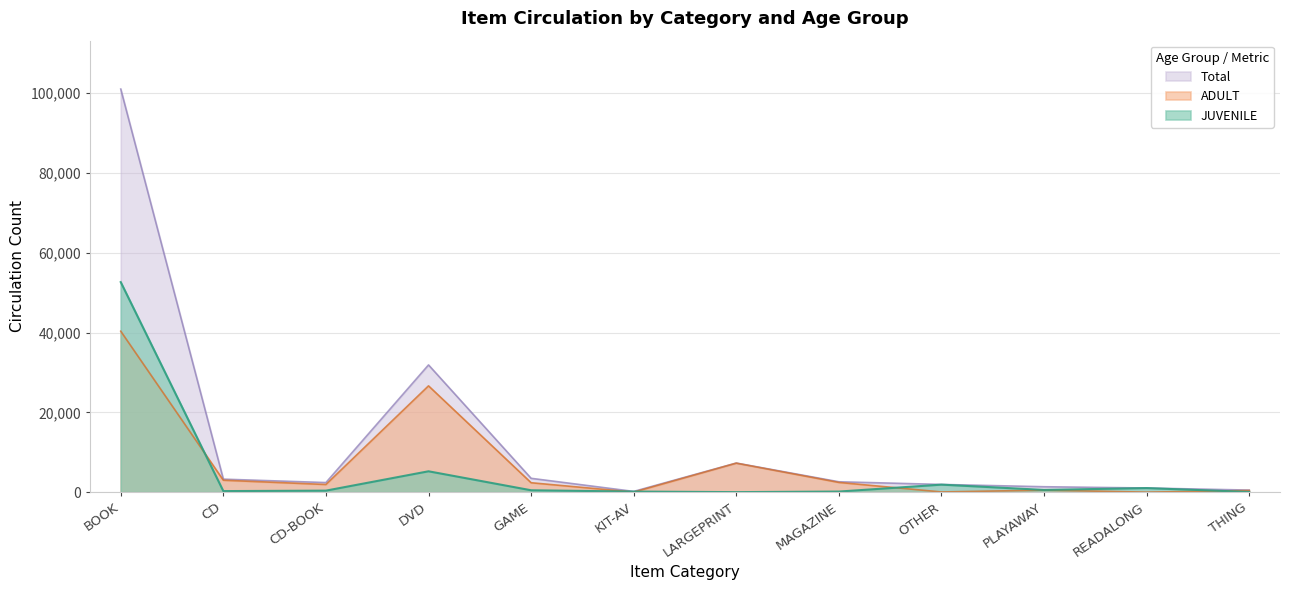

Where is the first local minimum for ADULT?

CD-BOOK